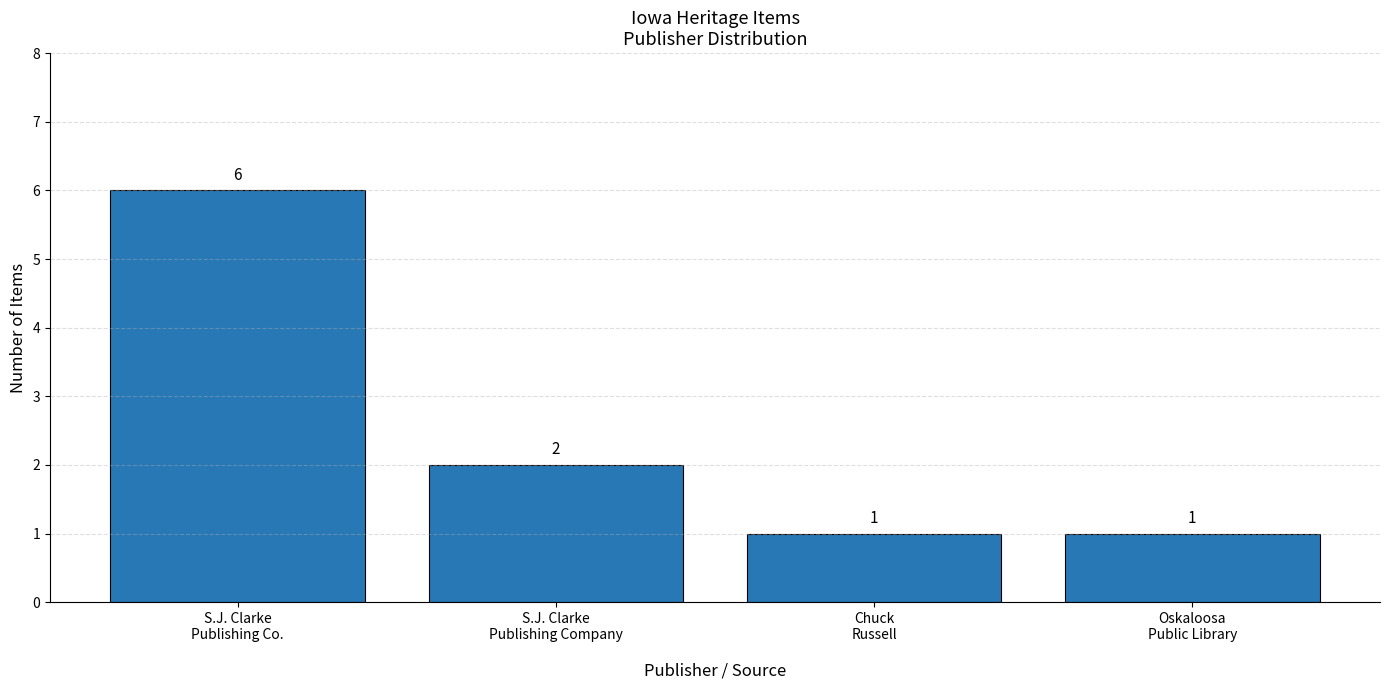

What is the maximum value shown in the chart?

6